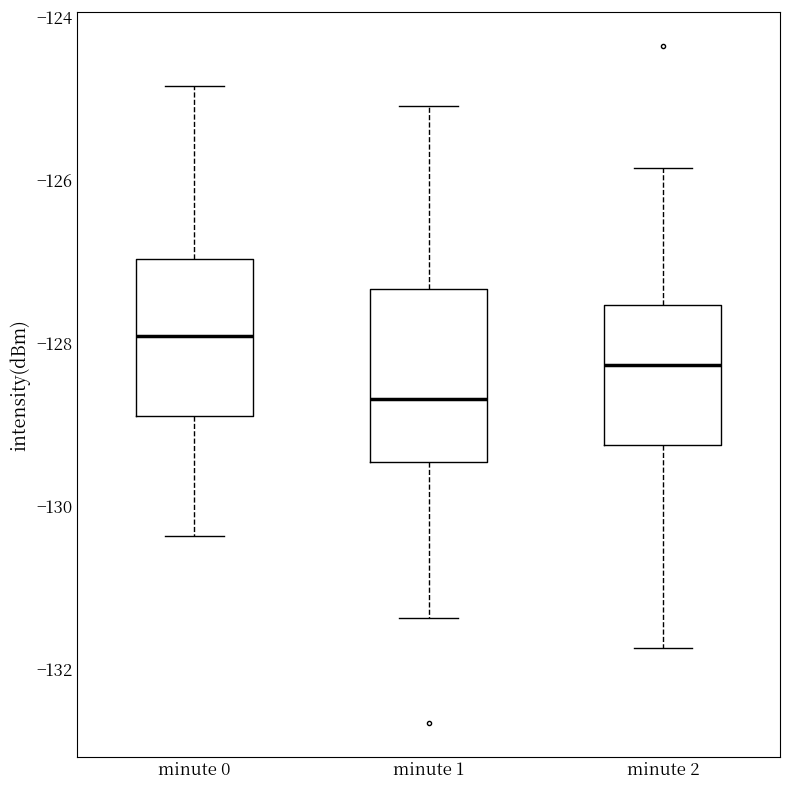

Reading left to right, transcribe this box plot: for each box, give where its median line is, the range the box spans, and where its two whiskers end, as read against the y-axis. The values are not printed on the chart, so give them approximately, as read against the axis.

minute 0: median -128.0, box -128.8 to -127.0, whiskers -130.4 to -124.8
minute 1: median -128.6, box -129.4 to -127.4, whiskers -131.4 to -125.0
minute 2: median -128.2, box -129.2 to -127.6, whiskers -131.8 to -125.8